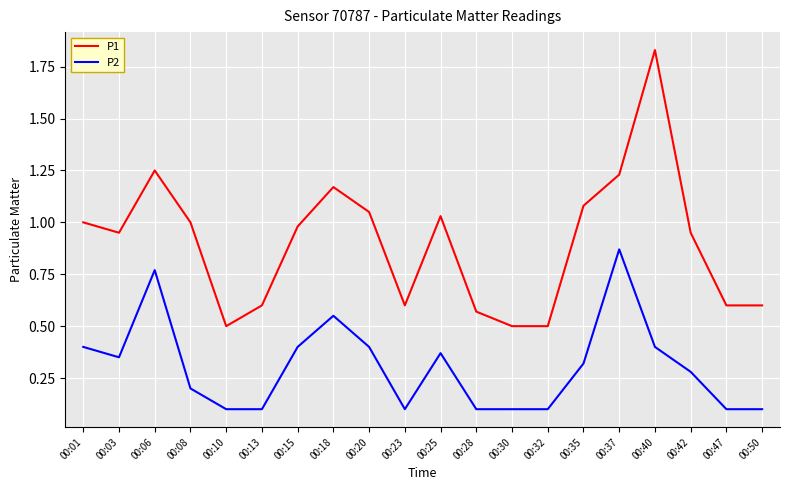

What is the sum of the P2 values at 00:23 and 00:25?

0.5